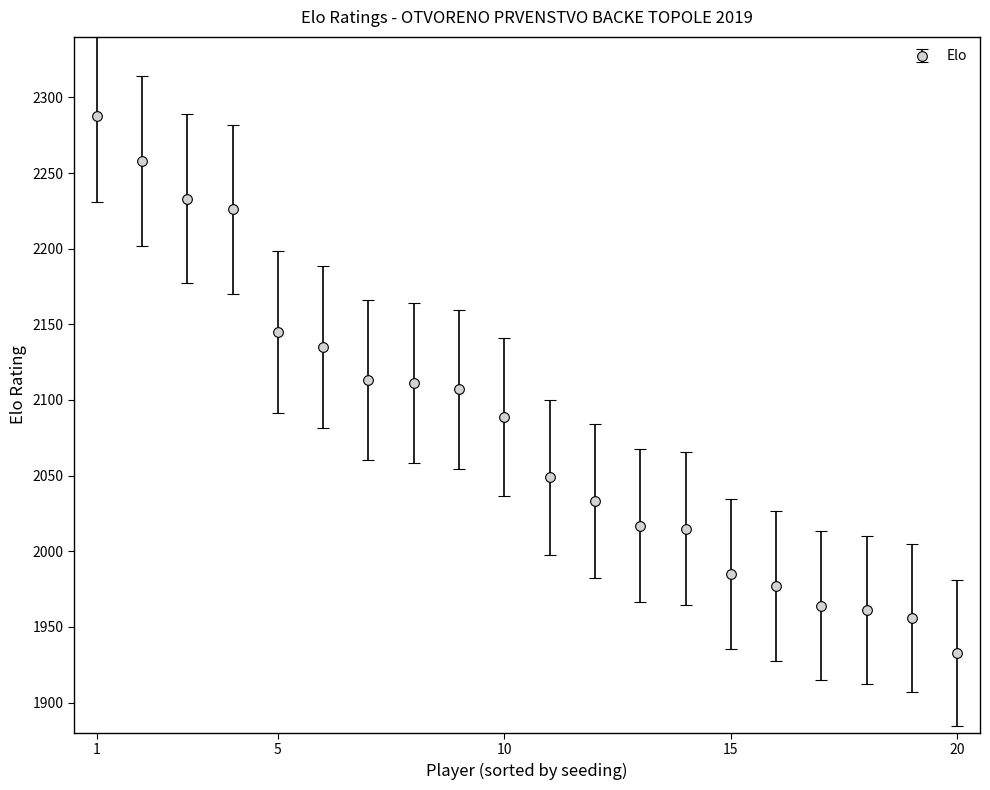

Reading right to left, what are all the values shown in this chart?

1933	1956	1961	1964	1977	1985	2015	2017	2033	2049	2089	2107	2111	2113	2135	2145	2226	2233	2258	2288